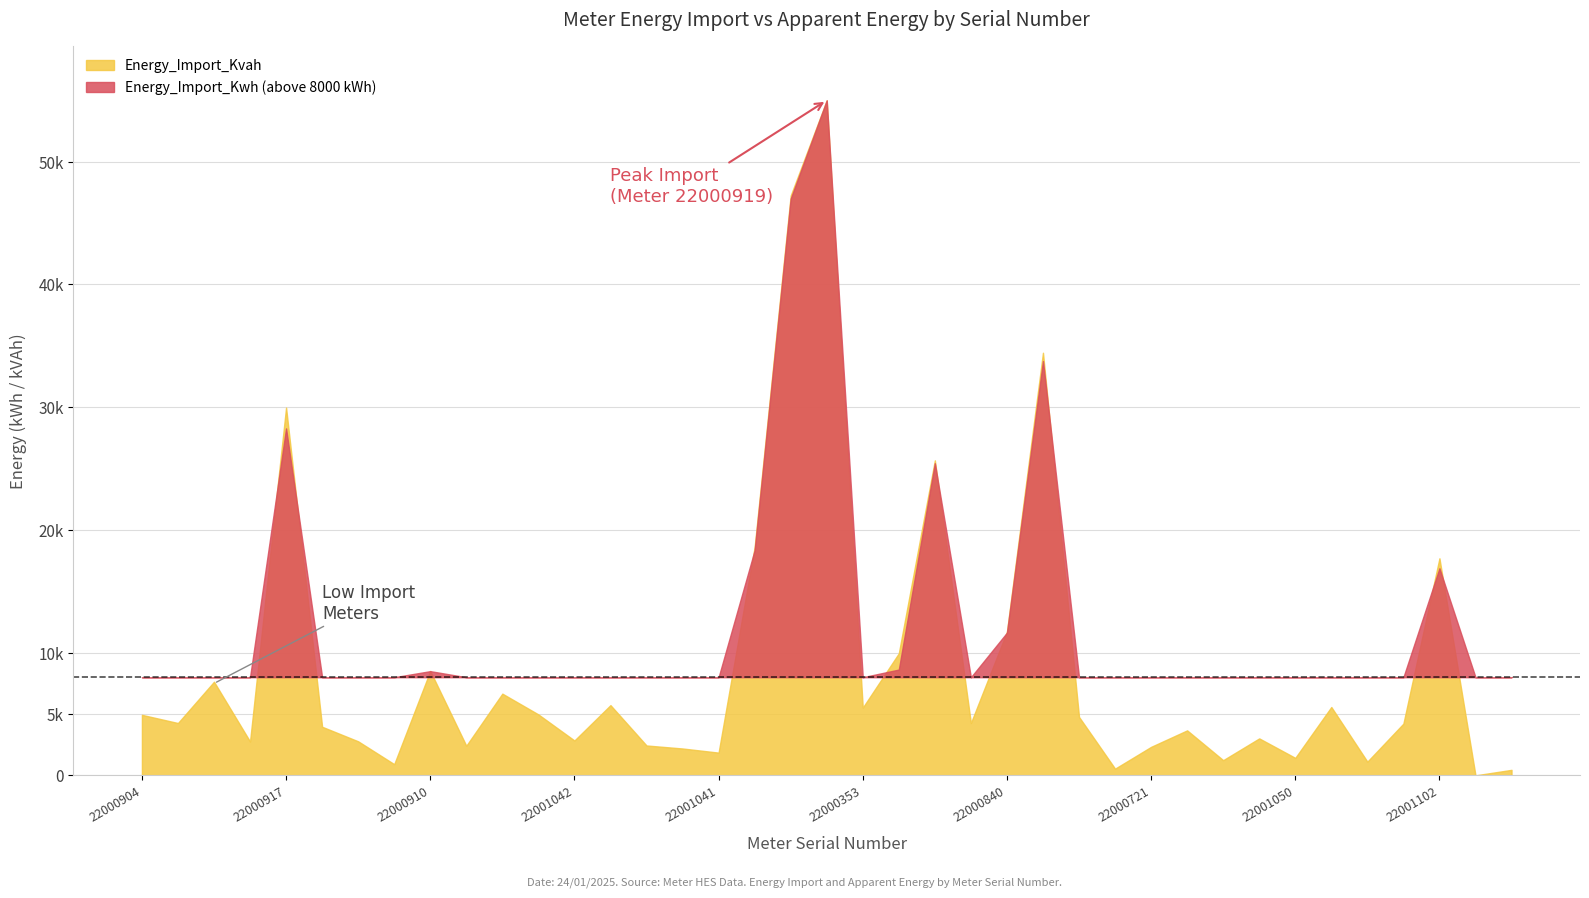

Which series has the widest spread of values?

Energy_Import_Kvah